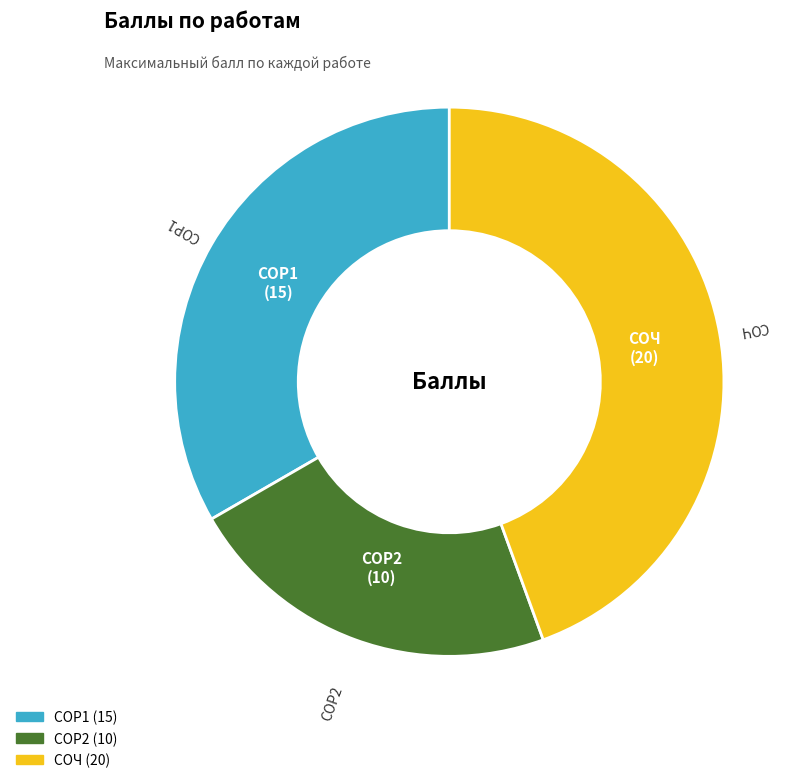

How many segments does this pie chart have?

3